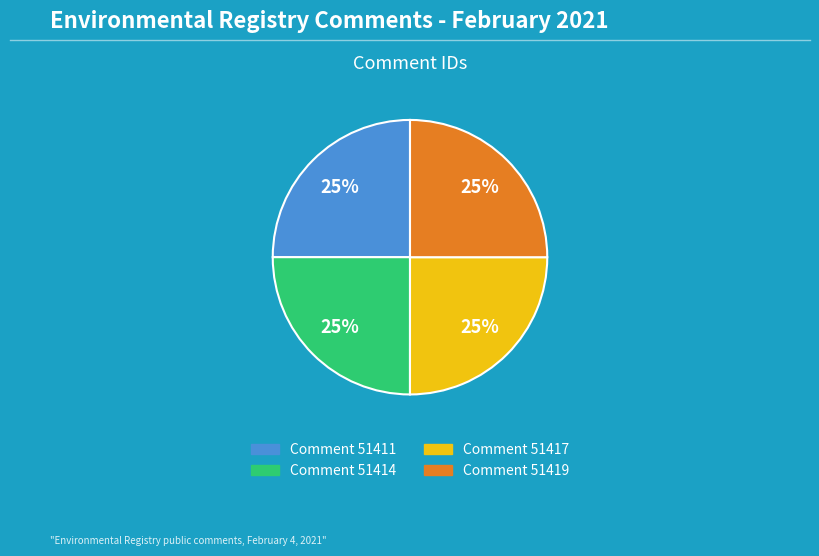

Is there a majority slice in this chart?

No